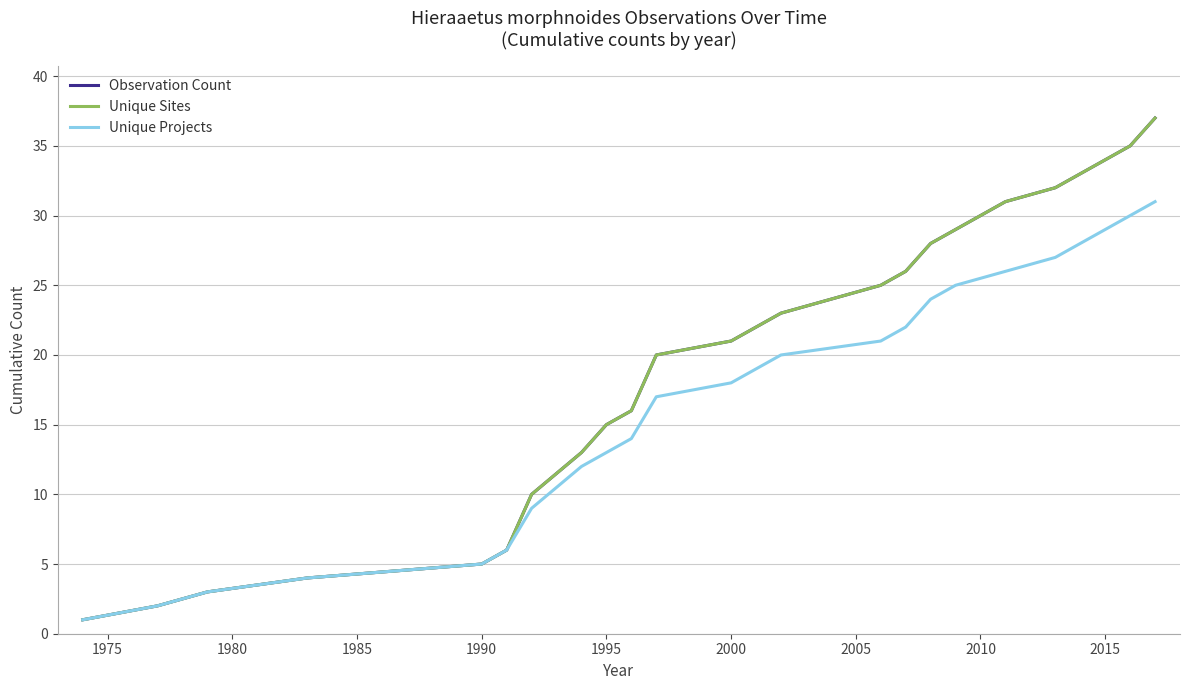

Does the chart display data point markers on the line(s)?

No